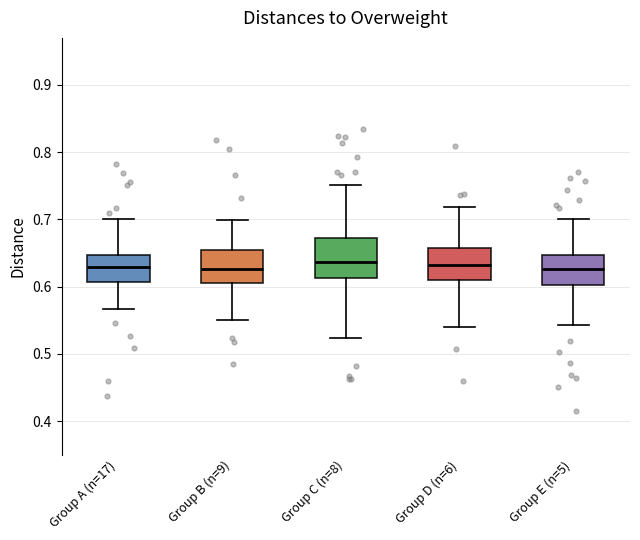

Comparing the boxes themselves (not the whiskers), which one is the tallest?

Group C (n=8)